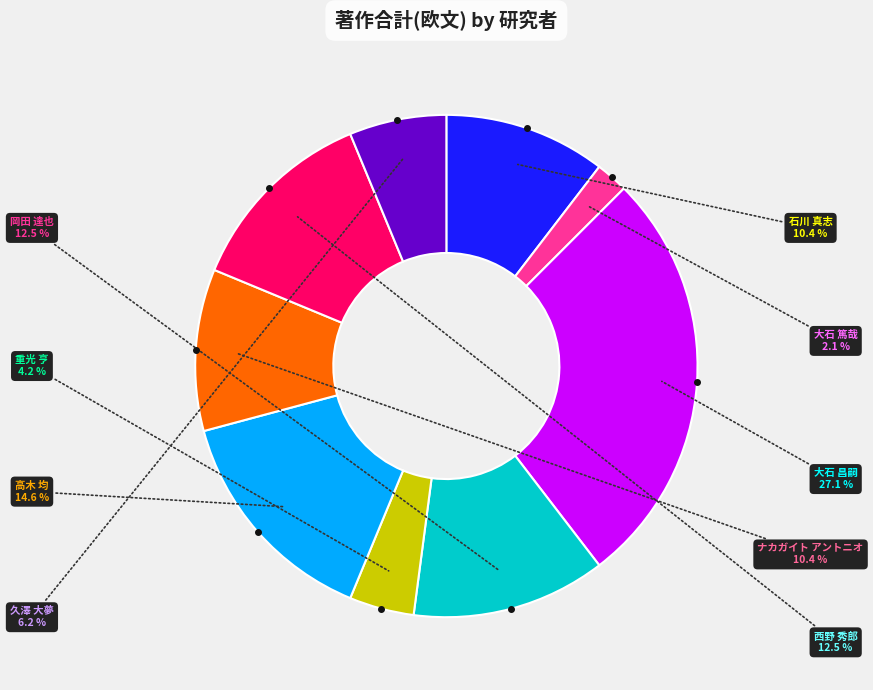

Is there a majority slice in this chart?

No